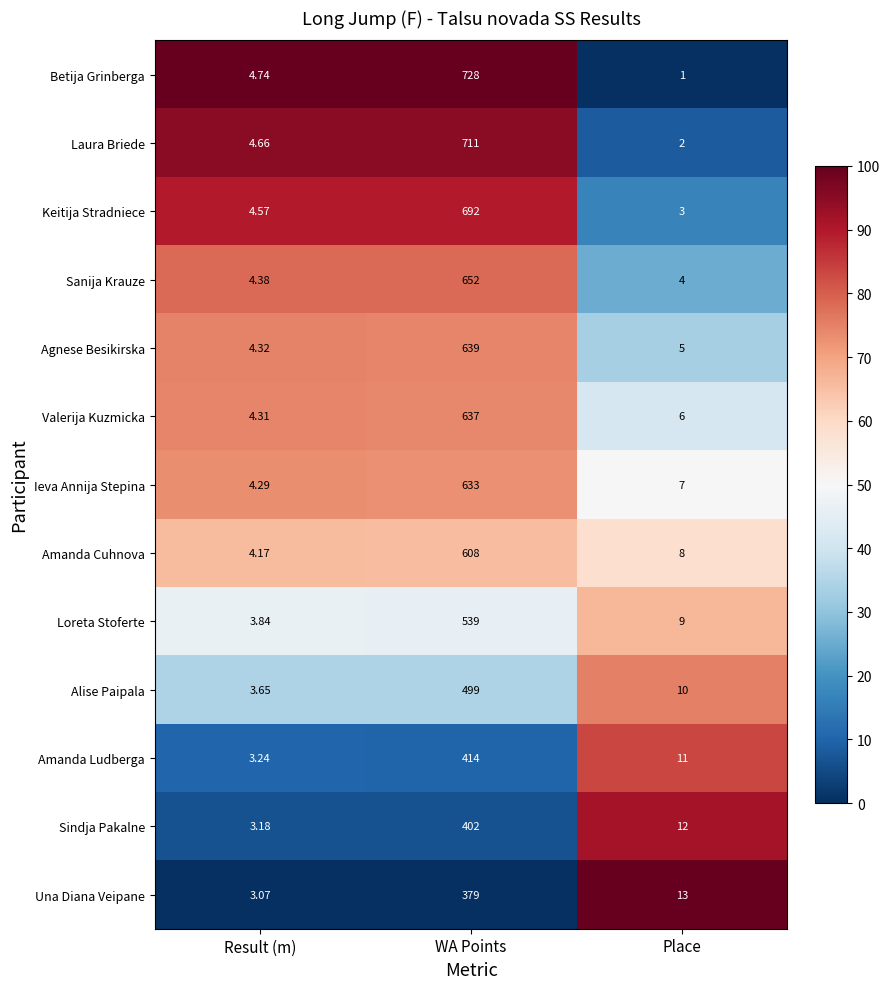

What is the greatest value displayed?

728.0